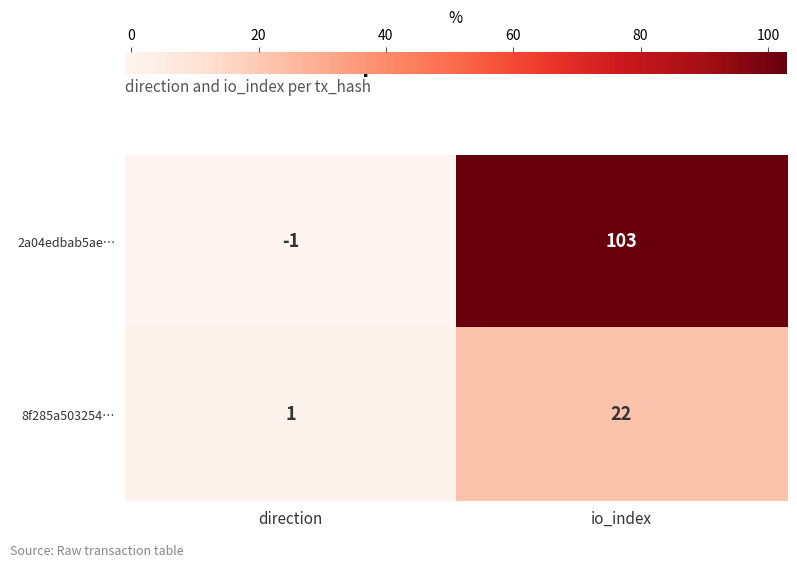

The 2a04edbab5ae… series shows 103 at io_index. True or false?

True